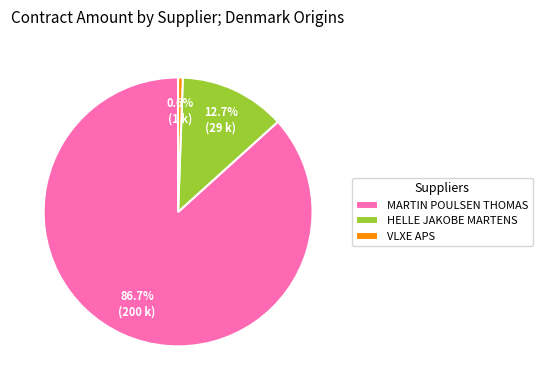

Which slice is the largest?

MARTIN POULSEN THOMAS